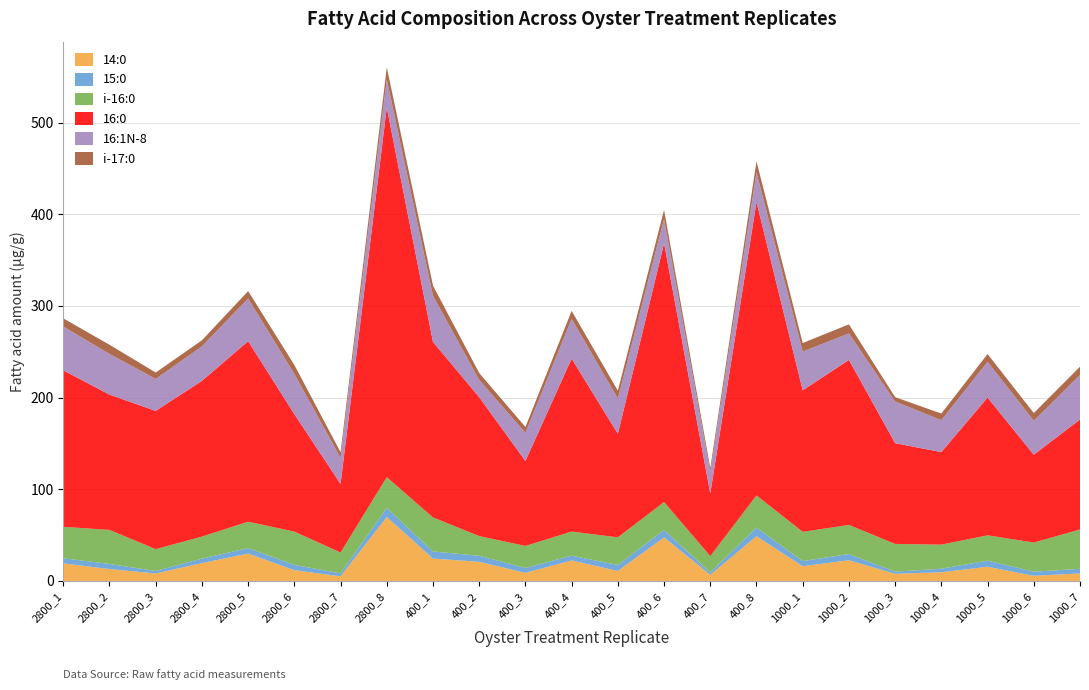

Reading left to right, list all the values displayed in this chart.

14:0: 2800_1=19.1	2800_2=13.0	2800_3=8.1	2800_4=19.4	2800_5=29.8	2800_6=11.8	2800_7=5.0	2800_8=69.7	400_1=24.4	400_2=20.9	400_3=8.8	400_4=22.4	400_5=10.9	400_6=47.5	400_7=6.6	400_8=48.8	1000_1=16.0	1000_2=22.6	1000_3=7.8	1000_4=9.5	1000_5=15.5	1000_6=5.6	1000_7=8.2
15:0: 2800_1=5.6	2800_2=5.6	2800_3=2.8	2800_4=4.9	2800_5=6.1	2800_6=5.7	2800_7=3.2	2800_8=9.9	400_1=7.8	400_2=6.6	400_3=5.3	400_4=5.2	400_5=6.5	400_6=8.1	400_7=2.7	400_8=9.4	1000_1=5.7	1000_2=6.8	1000_3=2.3	1000_4=3.9	1000_5=6.7	1000_6=4.5	1000_7=5.0
i-16:0: 2800_1=34.3	2800_2=37.1	2800_3=23.8	2800_4=24.1	2800_5=28.7	2800_6=36.3	2800_7=22.8	2800_8=33.6	400_1=37.1	400_2=21.4	400_3=24.1	400_4=26.3	400_5=30.1	400_6=30.5	400_7=17.8	400_8=35.1	1000_1=31.9	1000_2=31.7	1000_3=30.3	1000_4=26.3	1000_5=27.6	1000_6=31.8	1000_7=42.9
16:0: 2800_1=170.7	2800_2=147.6	2800_3=150.8	2800_4=169.8	2800_5=196.9	2800_6=128.1	2800_7=74.9	2800_8=403.3	400_1=191.4	400_2=151.5	400_3=92.7	400_4=188.7	400_5=112.9	400_6=282.2	400_7=68.3	400_8=320.1	1000_1=154.4	1000_2=180.0	1000_3=109.9	1000_4=100.9	1000_5=150.3	1000_6=95.8	1000_7=120.0
16:1N-8: 2800_1=47.9	2800_2=44.4	2800_3=34.9	2800_4=37.7	2800_5=46.5	2800_6=43.8	2800_7=28.3	2800_8=30.9	400_1=50.3	400_2=18.9	400_3=30.7	400_4=43.4	400_5=38.6	400_6=26.6	400_7=23.2	400_8=32.3	1000_1=42.3	1000_2=28.9	1000_3=45.5	1000_4=34.9	1000_5=39.1	1000_6=37.1	1000_7=48.6
i-17:0: 2800_1=8.8	2800_2=10.0	2800_3=7.0	2800_4=6.6	2800_5=8.1	2800_6=9.8	2800_7=6.1	2800_8=13.0	400_1=11.2	400_2=7.5	400_3=6.4	400_4=8.7	400_5=8.5	400_6=9.9	400_7=4.5	400_8=12.1	1000_1=9.3	1000_2=9.9	1000_3=4.7	1000_4=7.2	1000_5=8.5	1000_6=8.3	1000_7=9.0